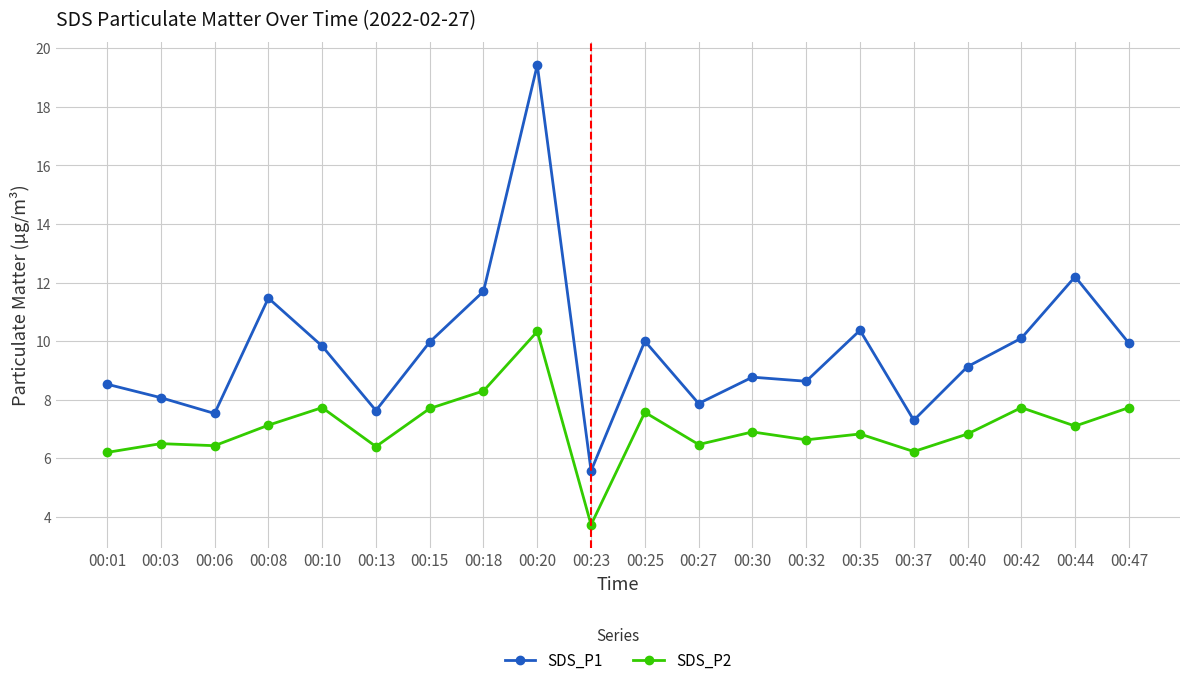

How many lines are shown in the chart?

2